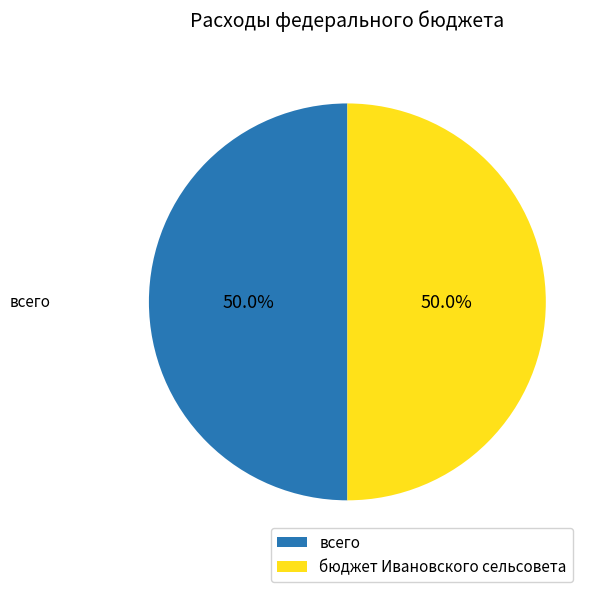

The всего slice represents 50% of the pie. True or false?

True